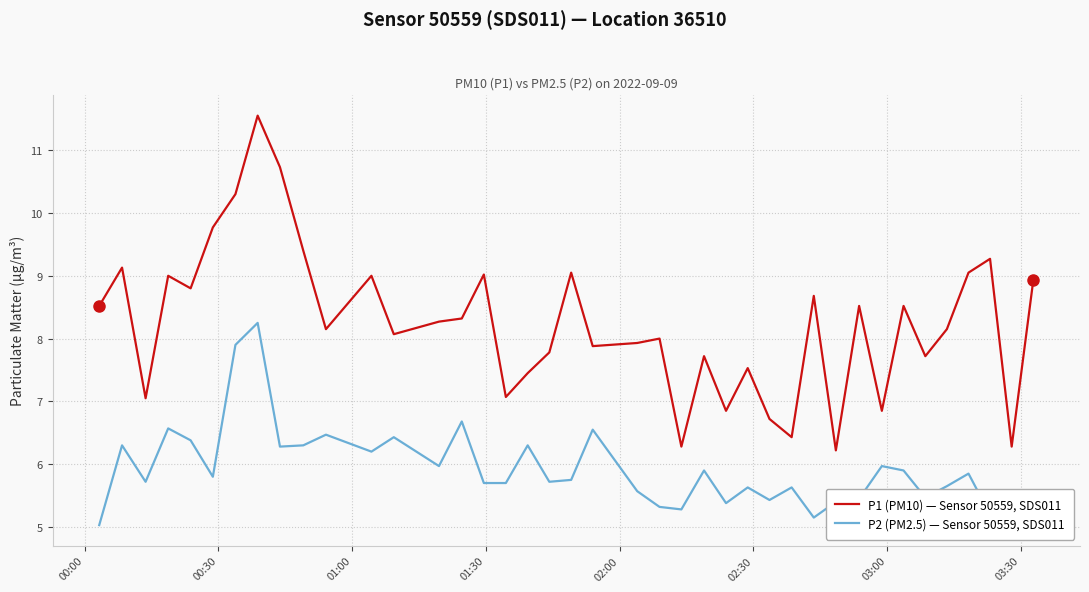

Which series has the largest range (max minus min)?

P1 (PM10) — Sensor 50559, SDS011